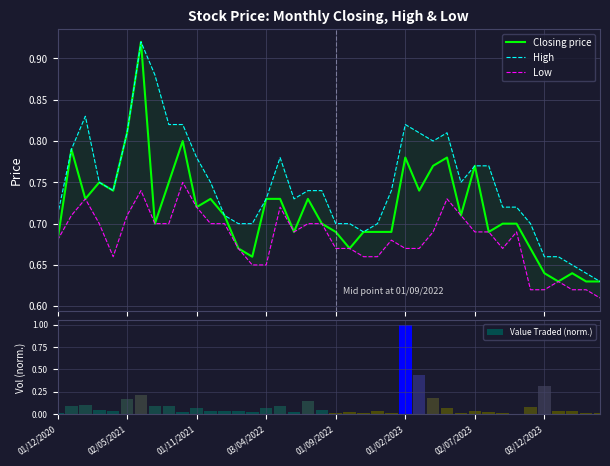

Reading left to right, what are all the values shown in this chart?

Closing price: 0.7	0.8	0.7	0.8	0.7	0.8	0.9	0.7	0.8	0.8	0.7	0.7	0.7	0.7	0.7	0.7	0.7	0.7	0.7	0.7	0.7	0.7	0.7	0.7	0.7	0.8	0.7	0.8	0.8	0.7	0.8	0.7	0.7	0.7	0.7	0.6	0.6	0.6	0.6	0.6
High: 0.7	0.8	0.8	0.8	0.7	0.8	0.9	0.9	0.8	0.8	0.8	0.8	0.7	0.7	0.7	0.7	0.8	0.7	0.7	0.7	0.7	0.7	0.7	0.7	0.7	0.8	0.8	0.8	0.8	0.8	0.8	0.8	0.7	0.7	0.7	0.7	0.7	0.7	0.6	0.6
Low: 0.7	0.7	0.7	0.7	0.7	0.7	0.7	0.7	0.7	0.8	0.7	0.7	0.7	0.7	0.7	0.7	0.7	0.7	0.7	0.7	0.7	0.7	0.7	0.7	0.7	0.7	0.7	0.7	0.7	0.7	0.7	0.7	0.7	0.7	0.6	0.6	0.6	0.6	0.6	0.6
Value Traded (norm.): 0.0	0.1	0.1	0.0	0.0	0.2	0.2	0.1	0.1	0.0	0.1	0.0	0.0	0.0	0.0	0.1	0.1	0.0	0.1	0.0	0.0	0.0	0.0	0.0	0.0	1.0	0.4	0.2	0.1	0.0	0.0	0.0	0.0	0.0	0.1	0.3	0.0	0.0	0.0	0.0